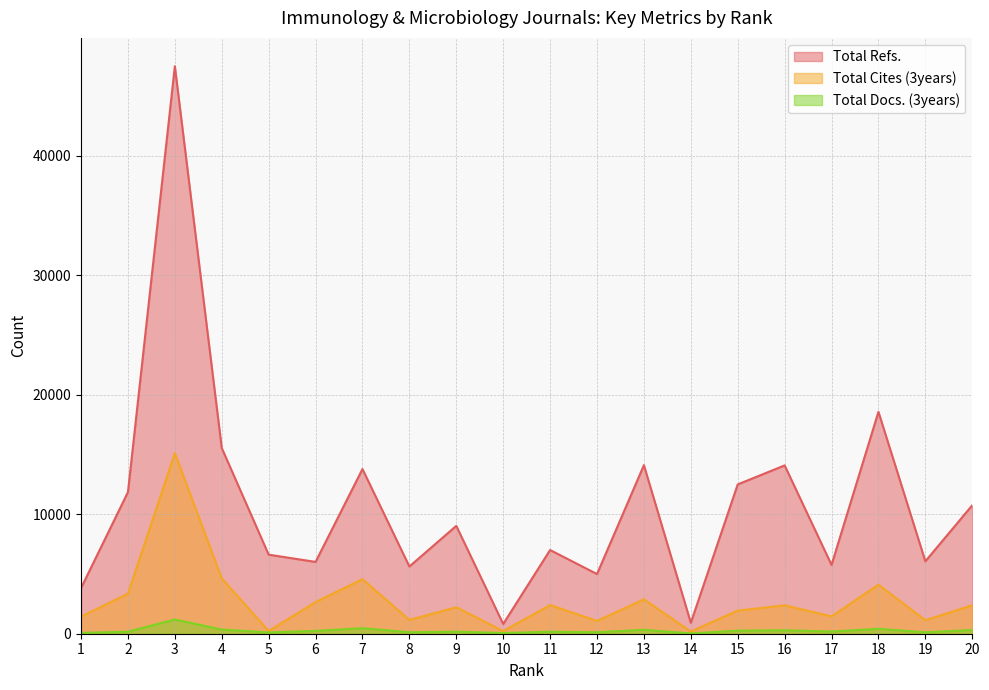

Does the chart have visible grid lines?

Yes